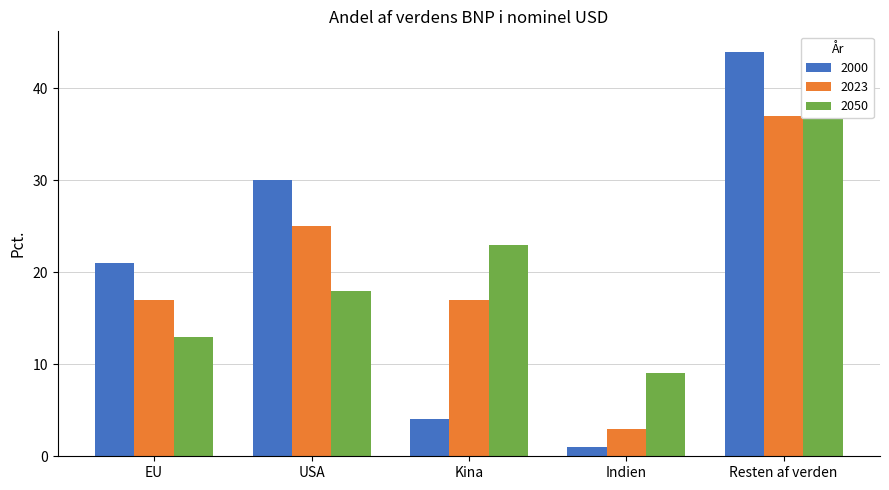

What is the label of the 4th bar from the left?

Indien